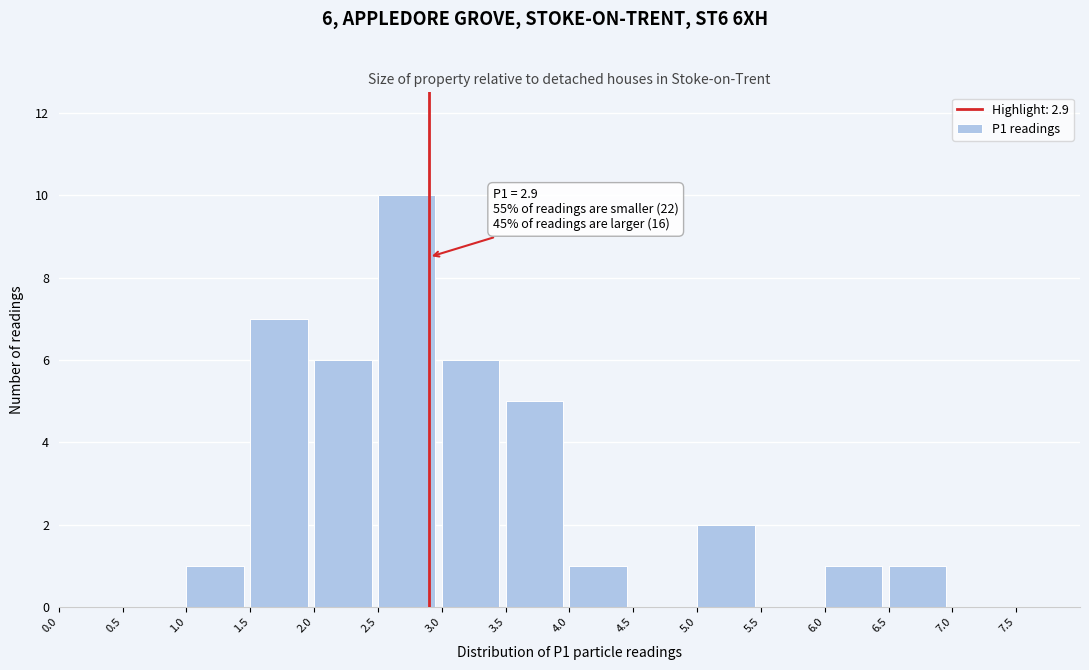

Which range on the x-axis has the tallest bar?

2.5 to 3.0